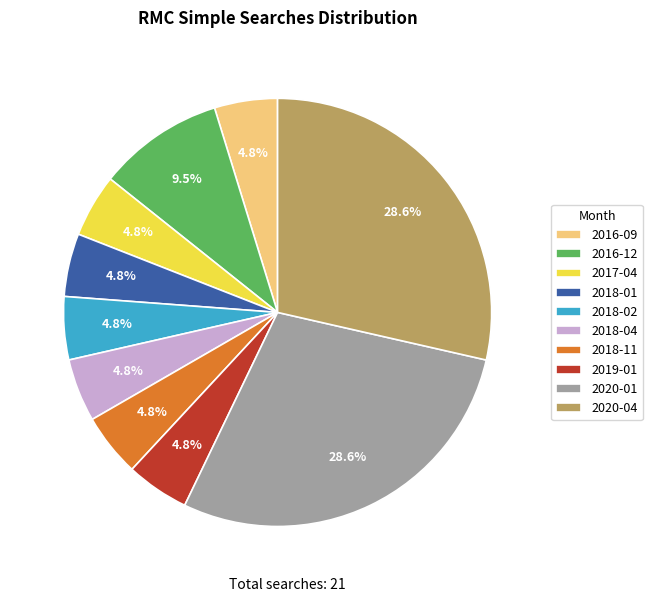

What percentage is the 2018-11 slice, to the nearest percent?

5%